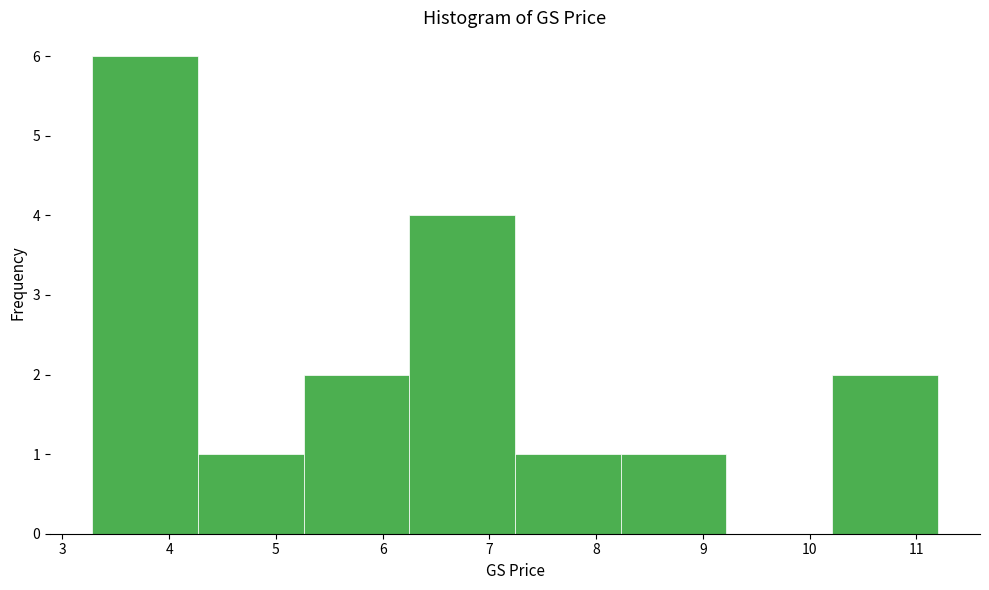

How tall is the bar that spans 4.27 to 5.26 on the x-axis? Neither the bar edges nor the heights are printed on the chart, so give them approximately, as read against the axes.

1